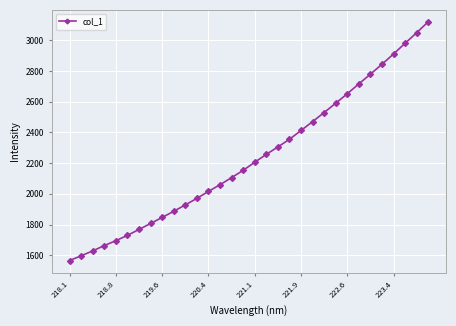

Is this an area chart (filled region under the line)?

No